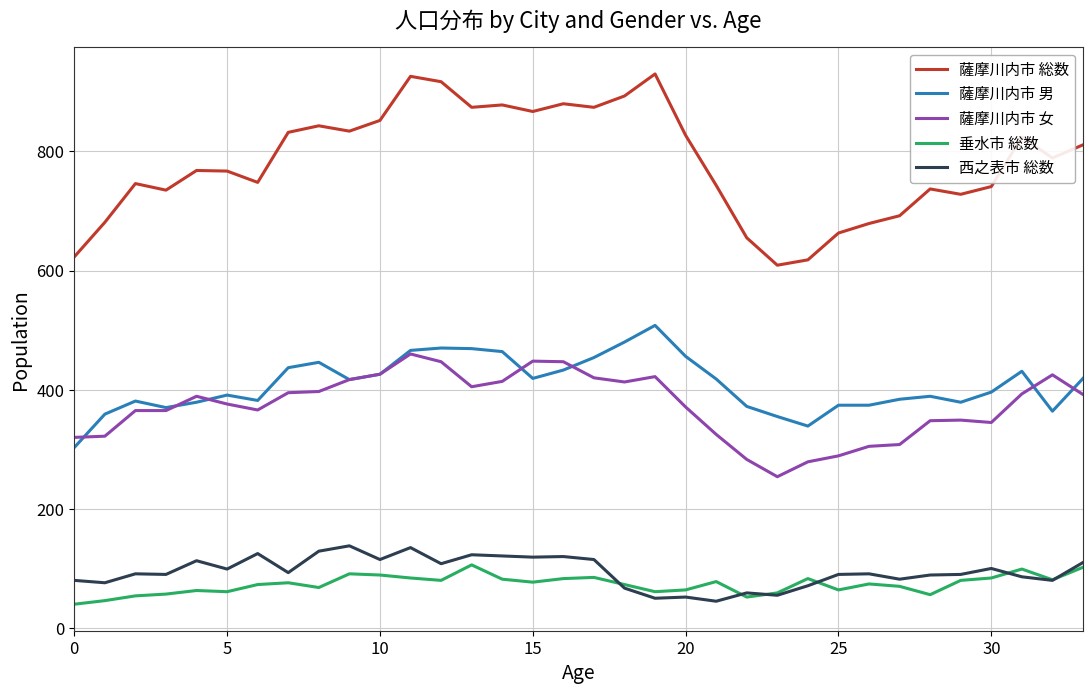

Which series has the largest total across all categories?

薩摩川内市 総数